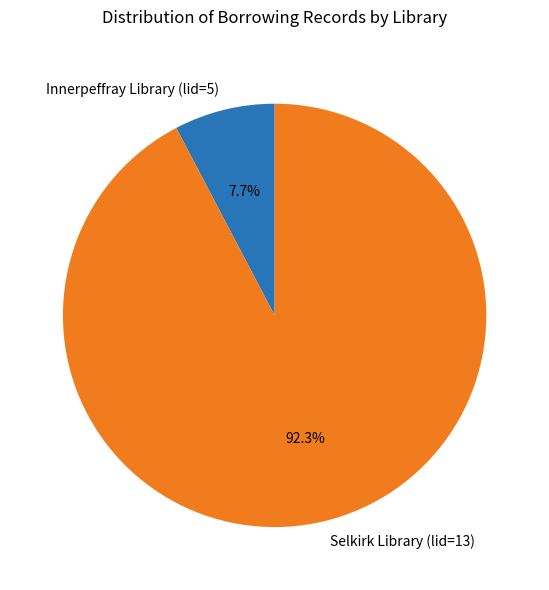

To the nearest percent, what is the difference between the largest and smallest slice percentages?

85%